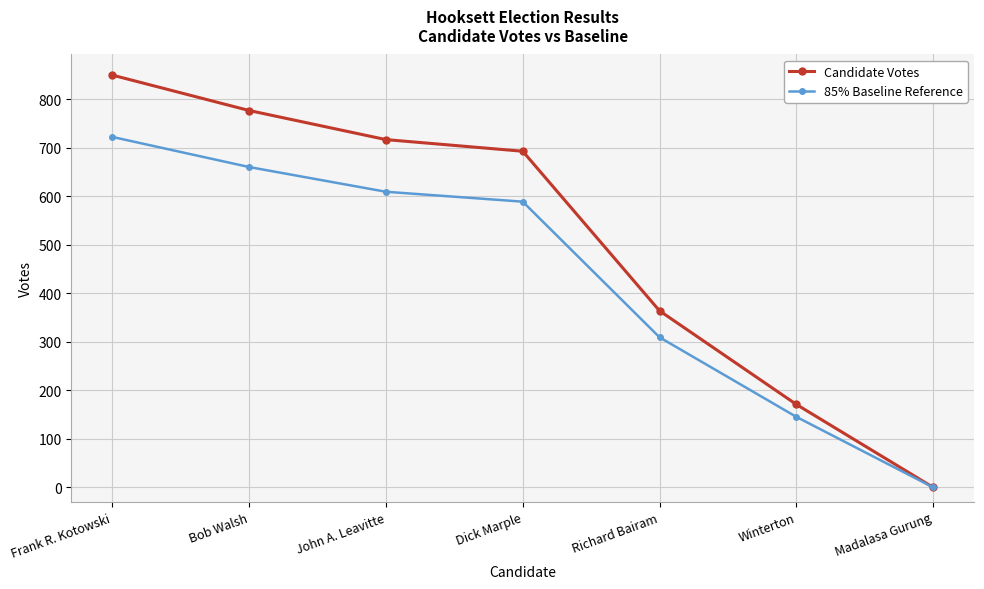

Rank the series by their maximum value, from lowest to highest.

85% Baseline Reference, Candidate Votes